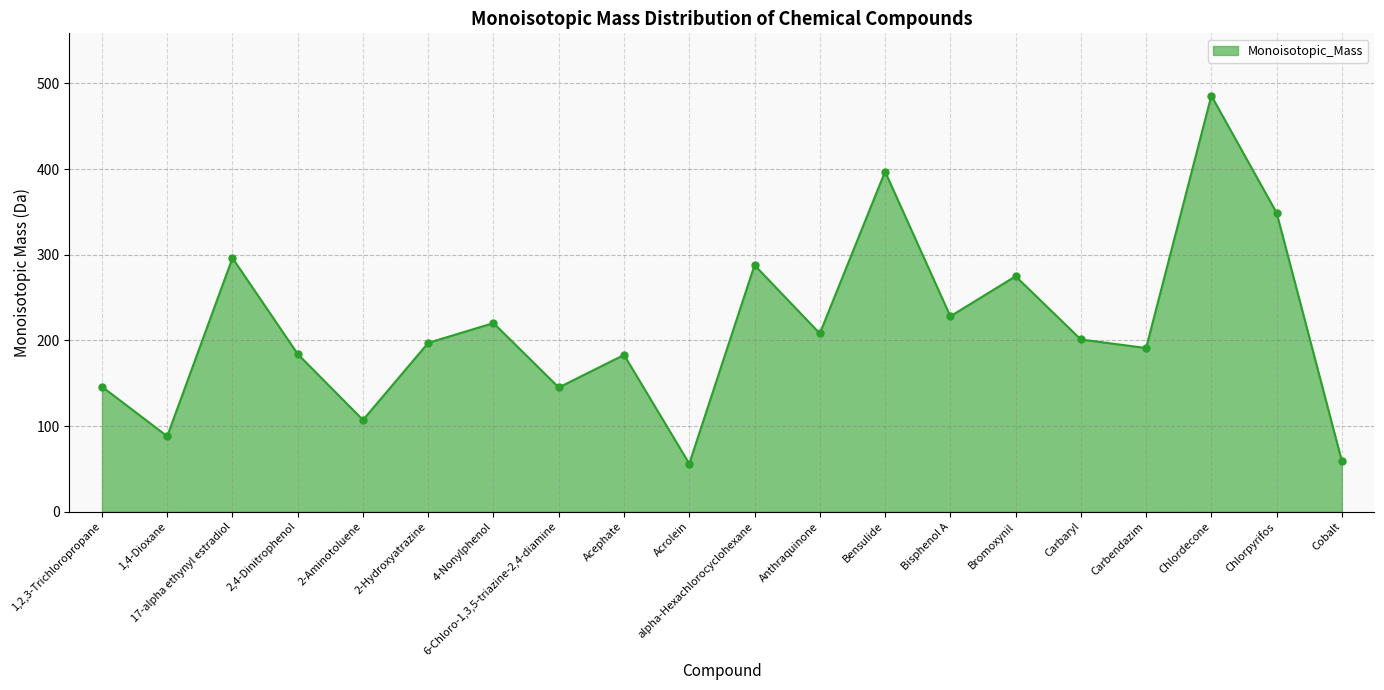

What is the average value?

215.2